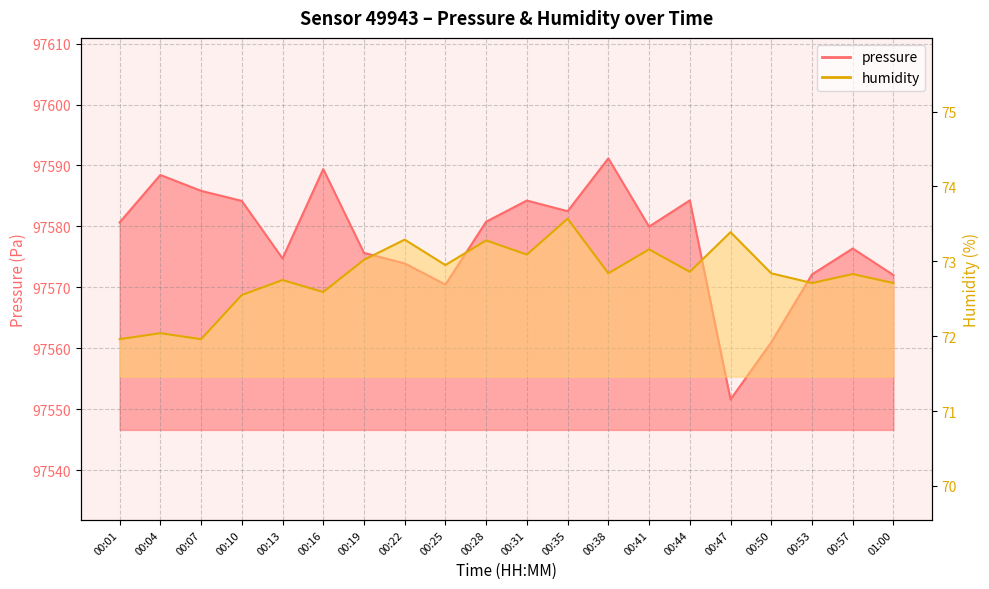

What is the value of the pressure point at the 17th from the left?

97561.0